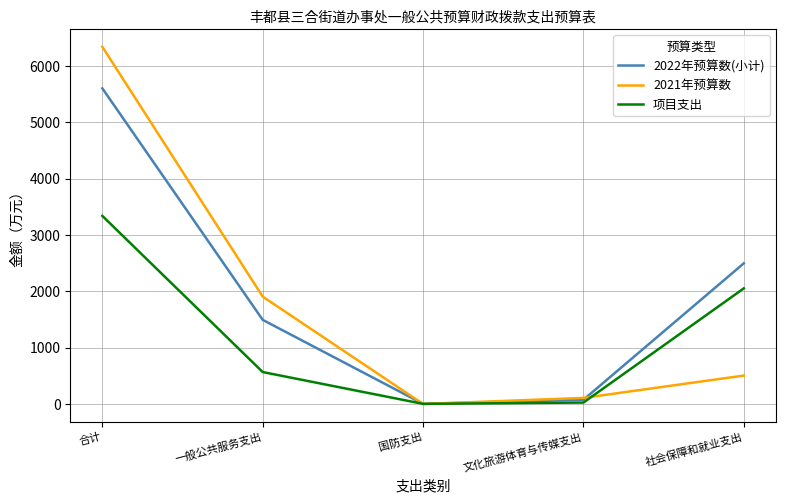

Where is the first local minimum for 2021年预算数?

国防支出